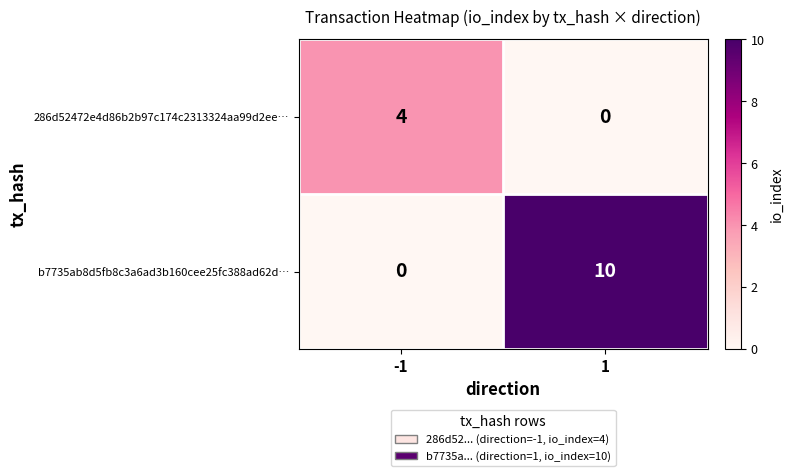

Reading left to right, what are all the values shown in this chart?

286d52472e4d86b2b97c174c2313324aa99d2ee…: -1=4	1=0
b7735ab8d5fb8c3a6ad3b160cee25fc388ad62d…: -1=0	1=10